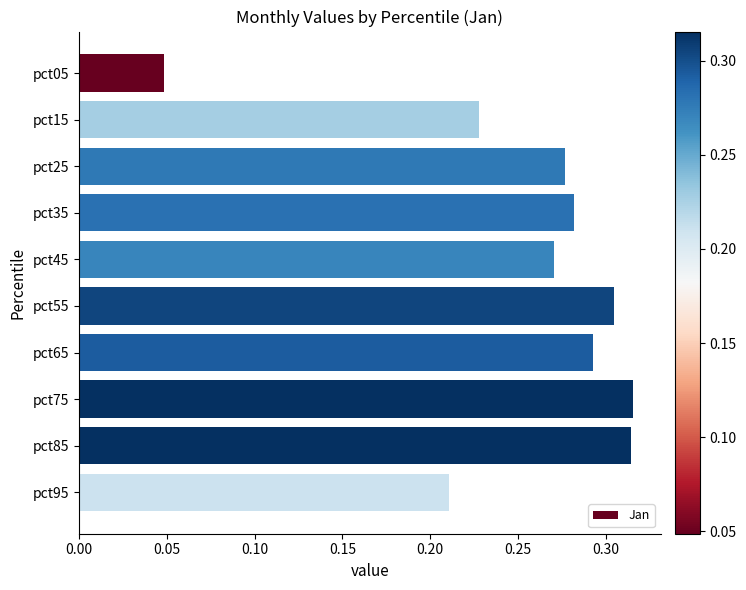

True or false: the data shows 0.1 at pct35.

False